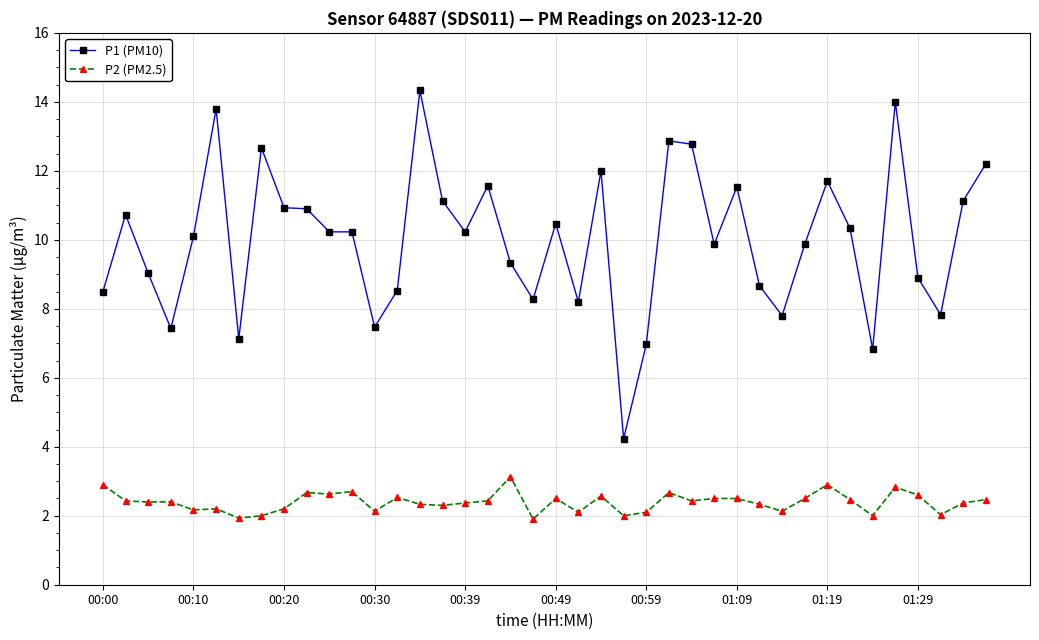

At how many categories does at least one series exceed 4?

40